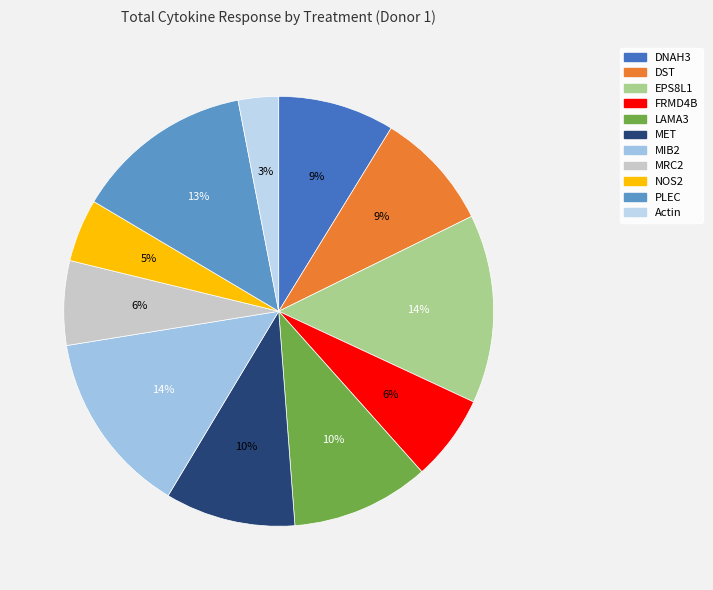

True or false: FRMD4B accounts for 1% of the total.

False